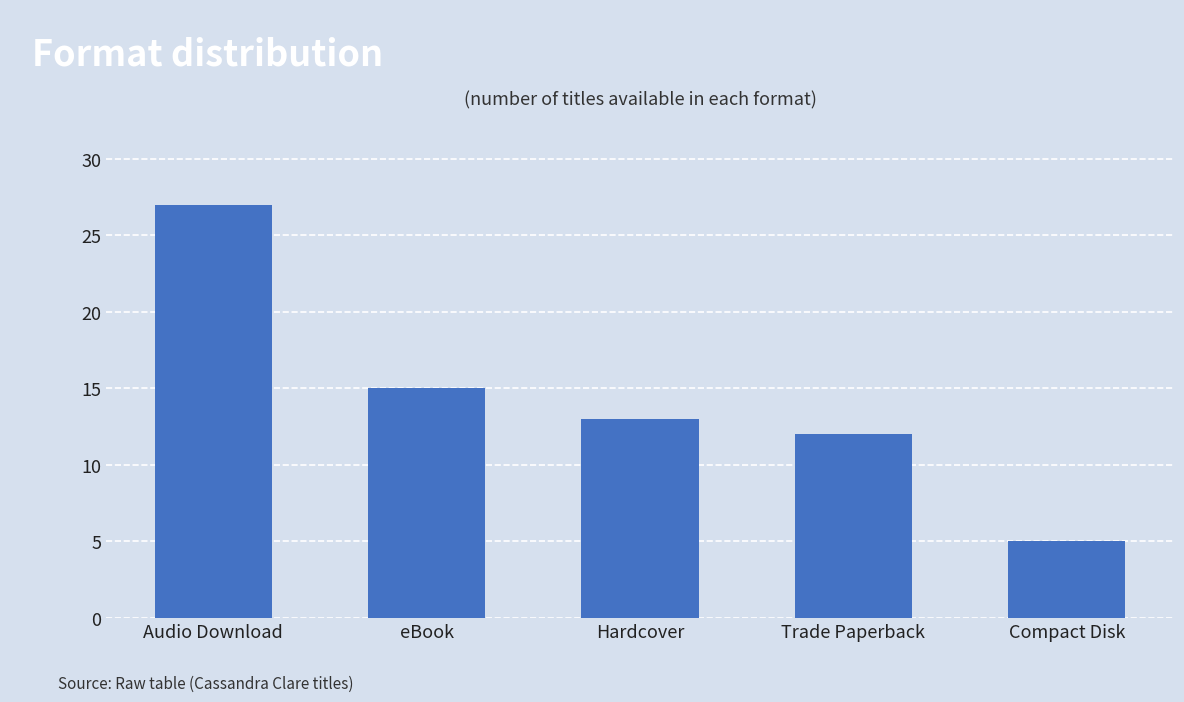

The chart shows a value of 27 at Audio Download. True or false?

True